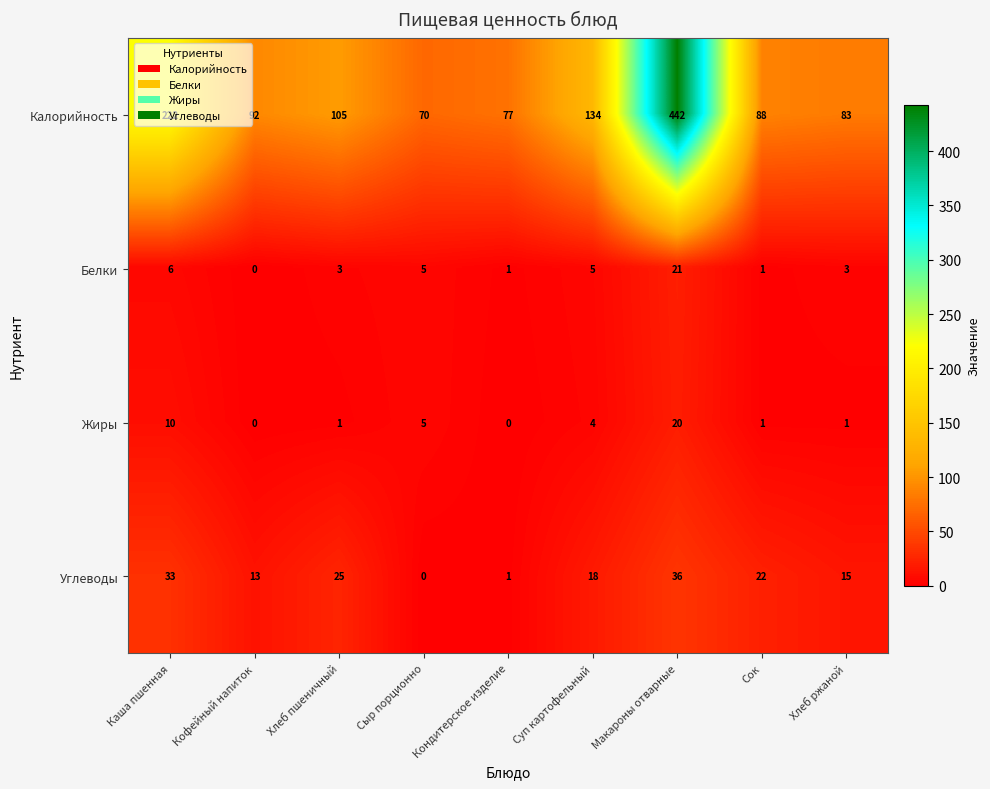

At which category is the sum across all series the highest?

Макароны отварные